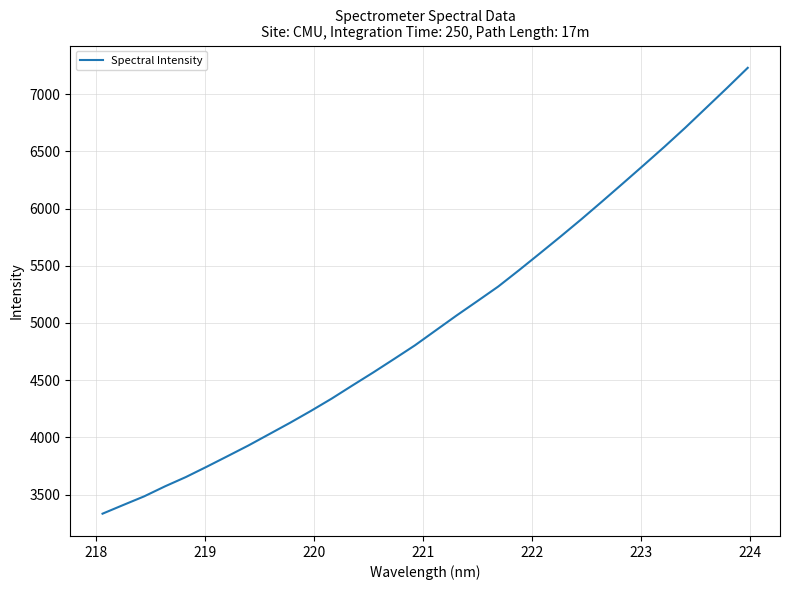

What is the difference between the maximum and minimum values?

3898.0